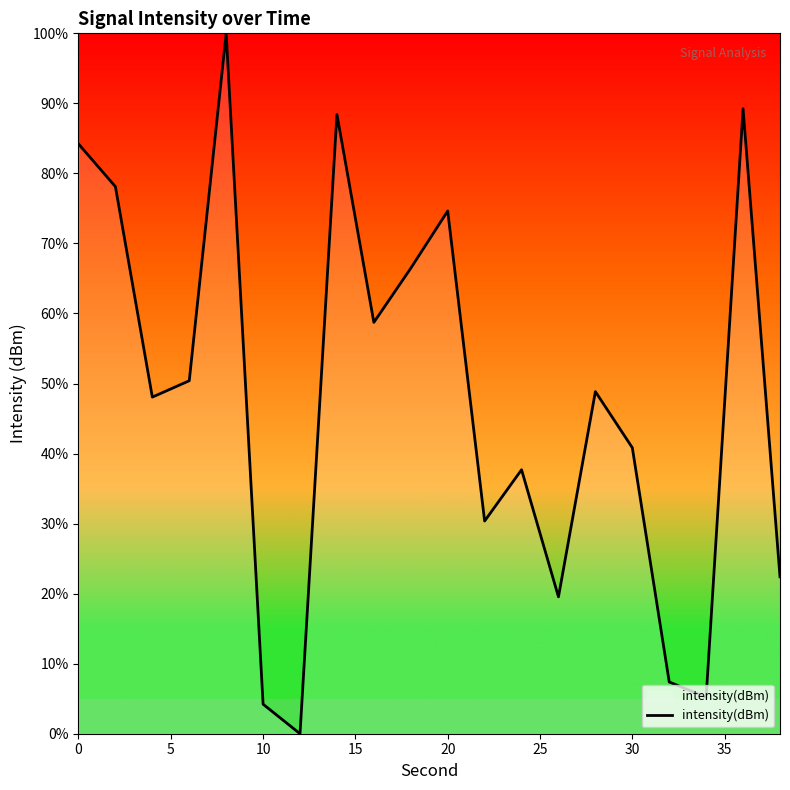

What is the greatest value displayed?

100.0